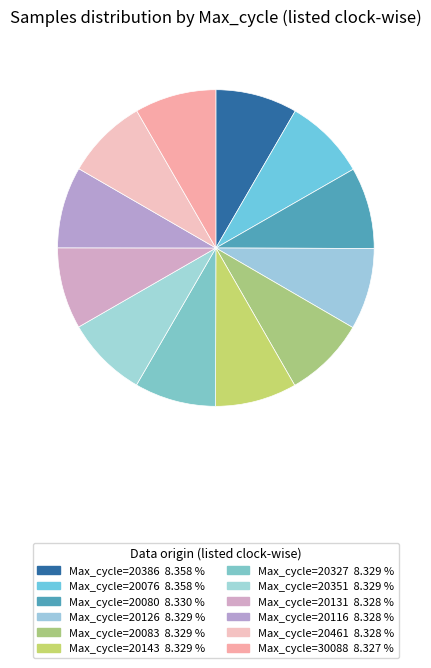

How many segments does this pie chart have?

12